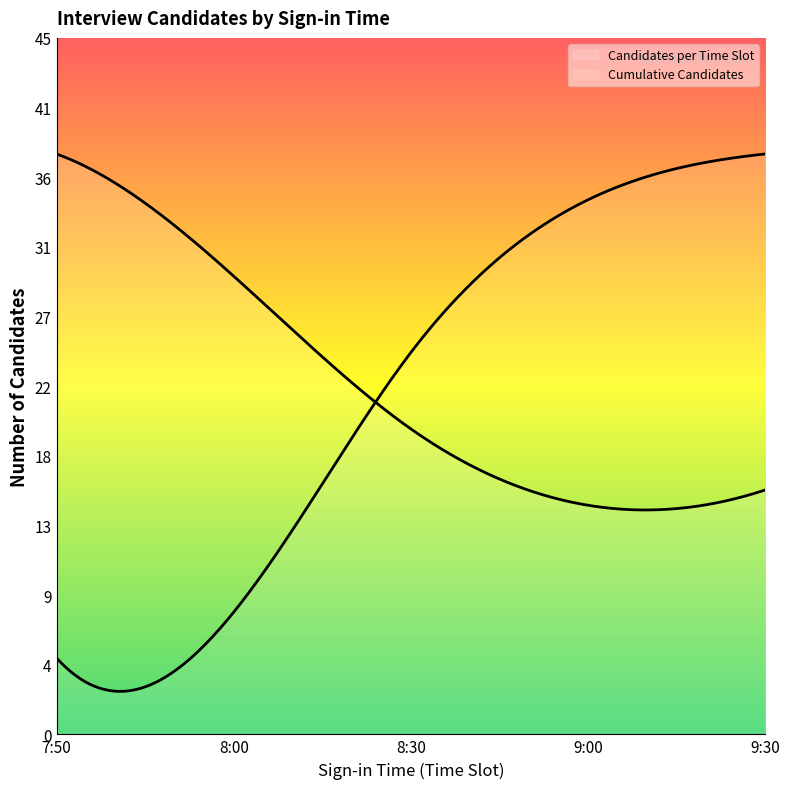

Reading left to right, extract all data points from this chart.

7:50=38	8:00=30	8:30=20	9:00=15	9:30=16